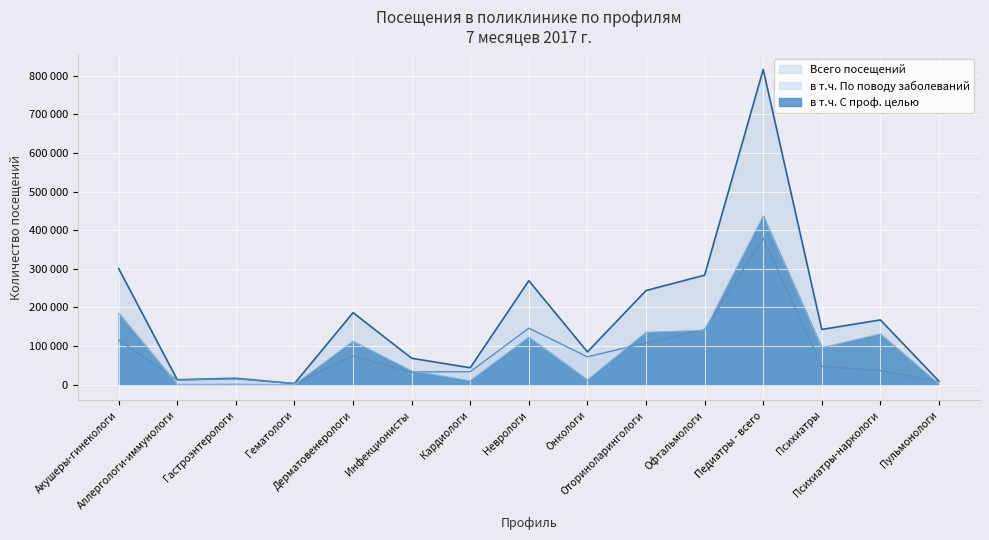

True or false: Всего посещений and в т.ч. По поводу заболеваний intersect in this chart.

False